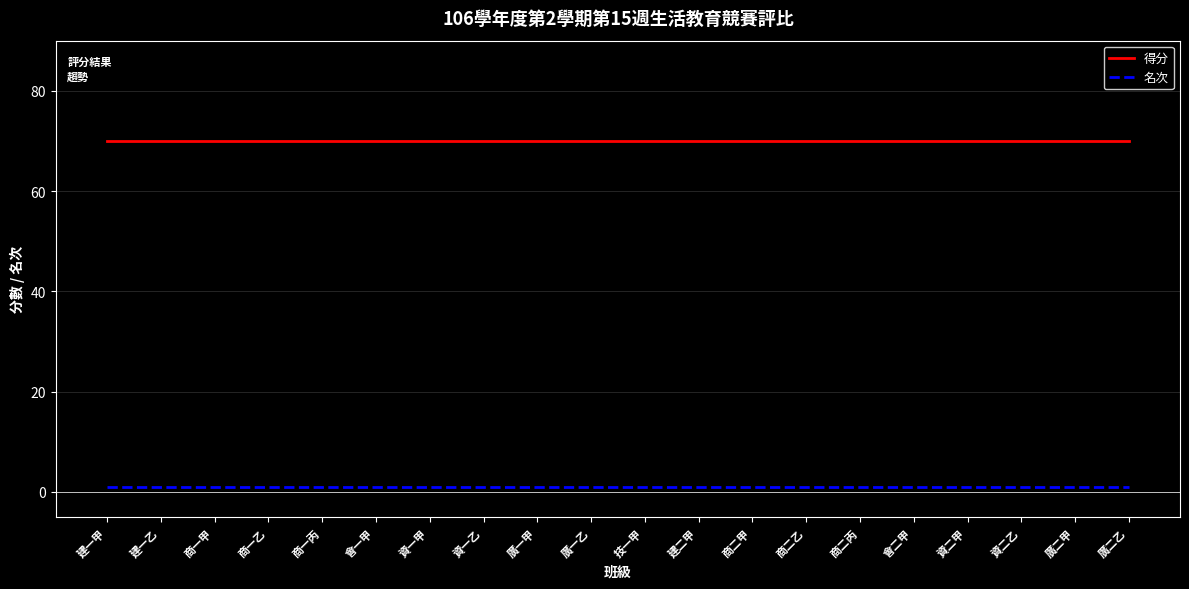

How many series are shown in this chart?

2